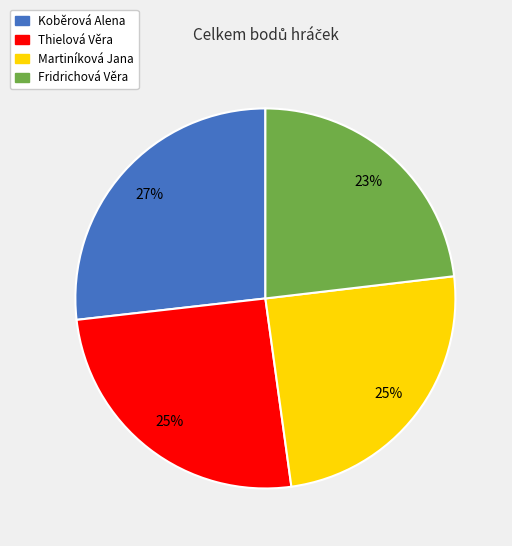

To the nearest percent, what is the combined percentage of Thielová Věra and Martiníková Jana?

50%